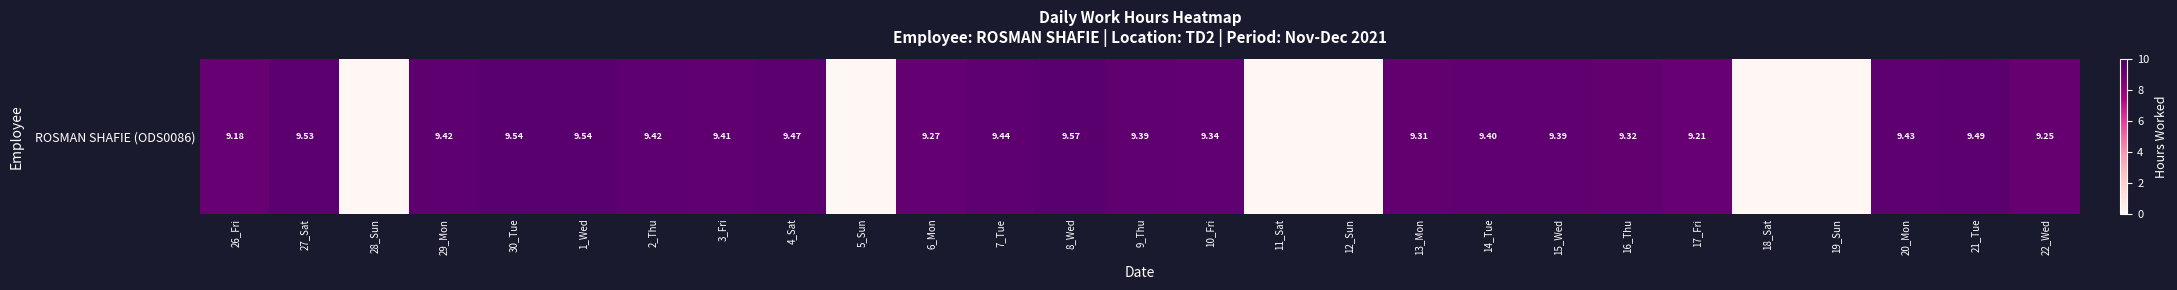

The chart shows a value of 3.8 at 18_Sat. True or false?

False